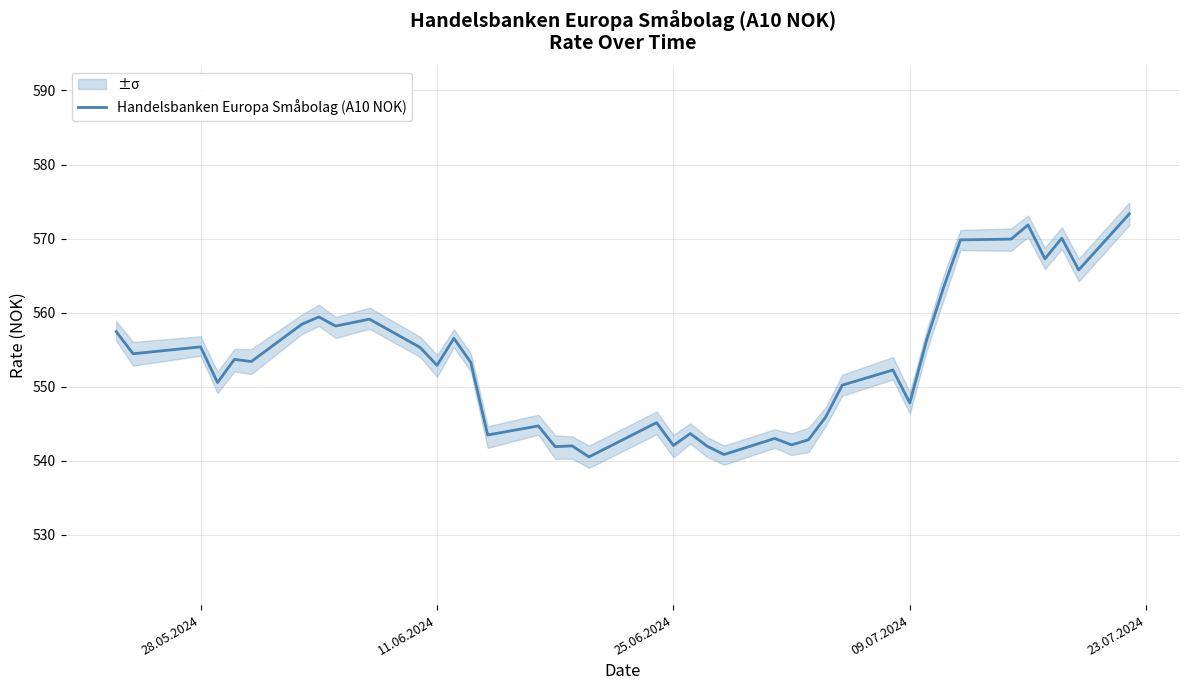

What position from the right is 25?

15